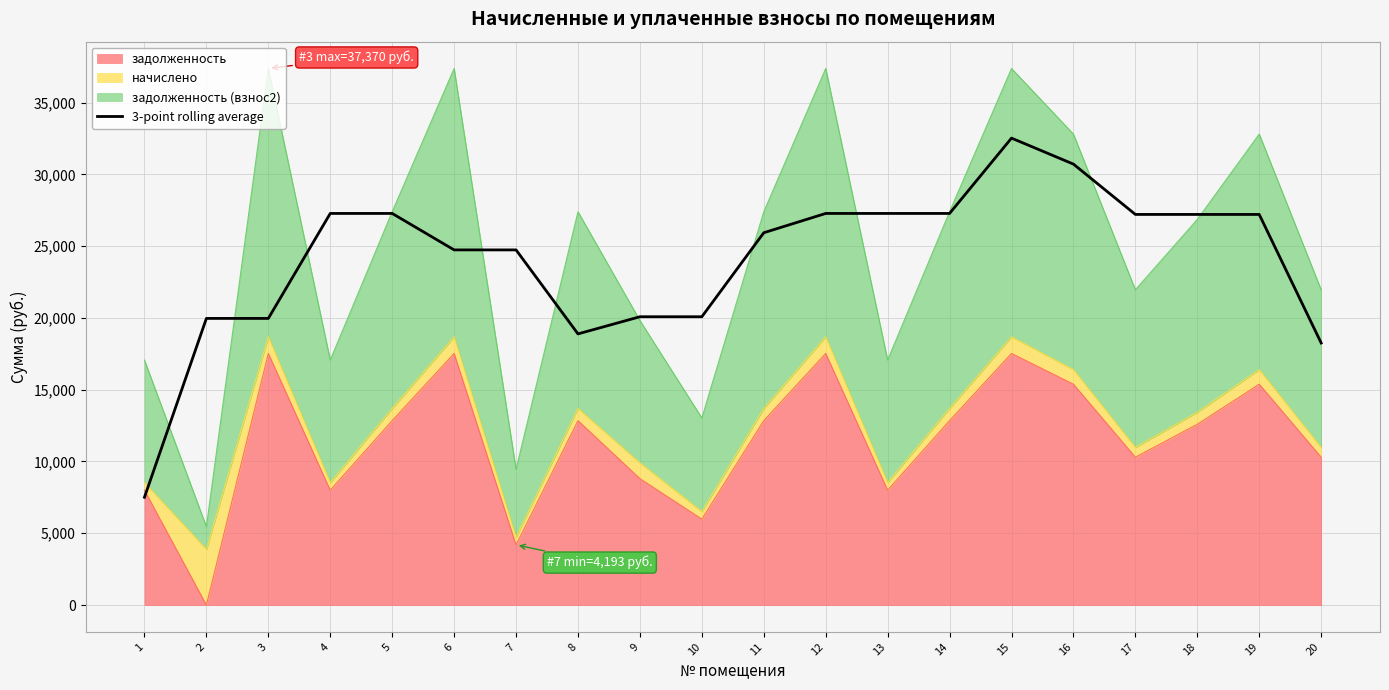

What is the approximate value at 4?

27275.1